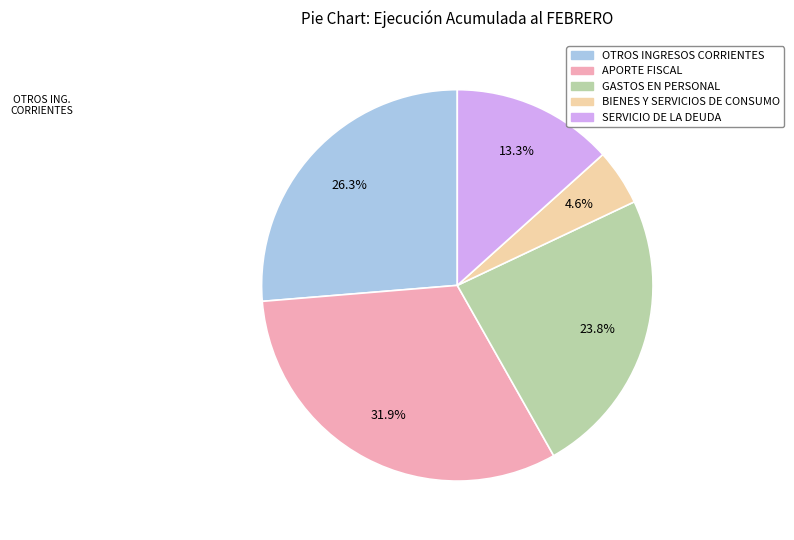

What is the smallest slice in the pie chart?

BIENES Y SERVICIOS DE CONSUMO